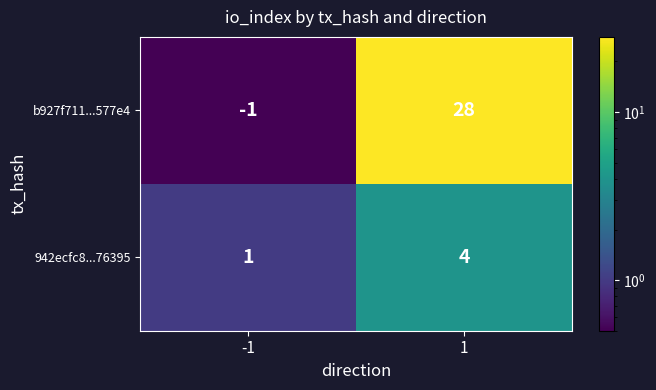

Reading left to right, what are all the values shown in this chart?

b927f711...577e4: -1	28
942ecfc8...76395: 1	4